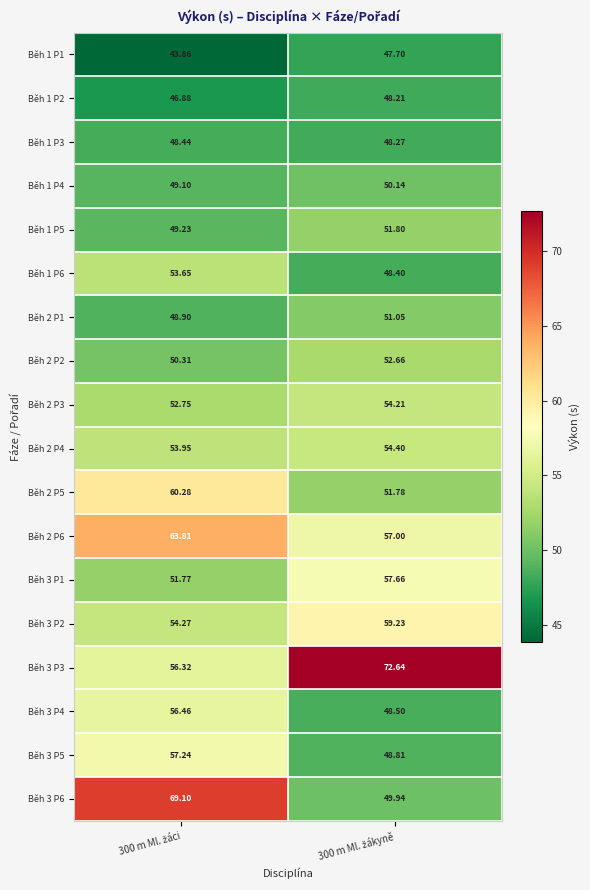

Rank the series at 300 m Ml. žákyně from lowest to highest value.

Běh 1 P1, Běh 1 P2, Běh 1 P3, Běh 1 P6, Běh 3 P4, Běh 3 P5, Běh 3 P6, Běh 1 P4, Běh 2 P1, Běh 2 P5, Běh 1 P5, Běh 2 P2, Běh 2 P3, Běh 2 P4, Běh 2 P6, Běh 3 P1, Běh 3 P2, Běh 3 P3